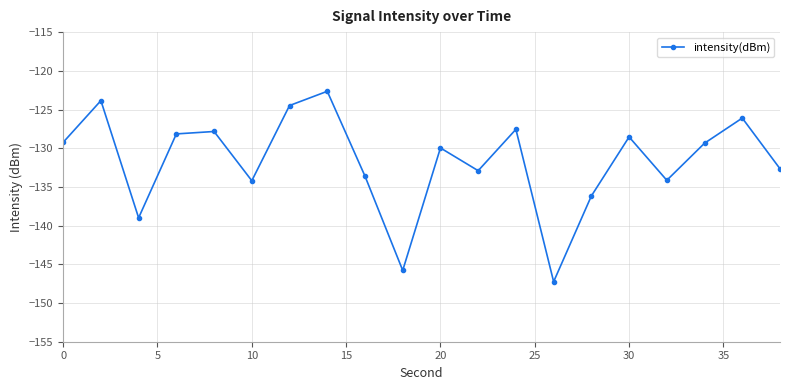

Count the number of categories in the chart.

20